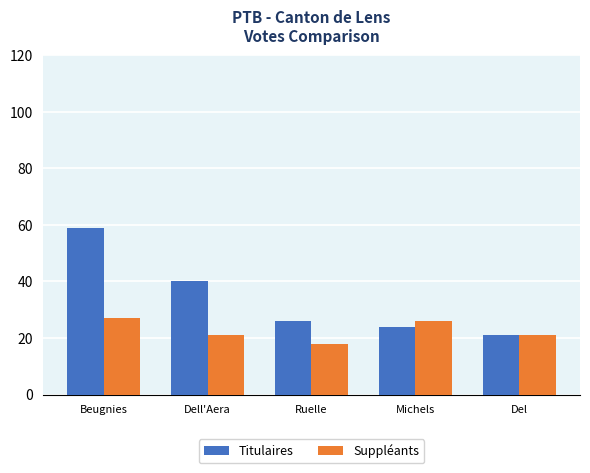

Which series has the largest range (max minus min)?

Titulaires